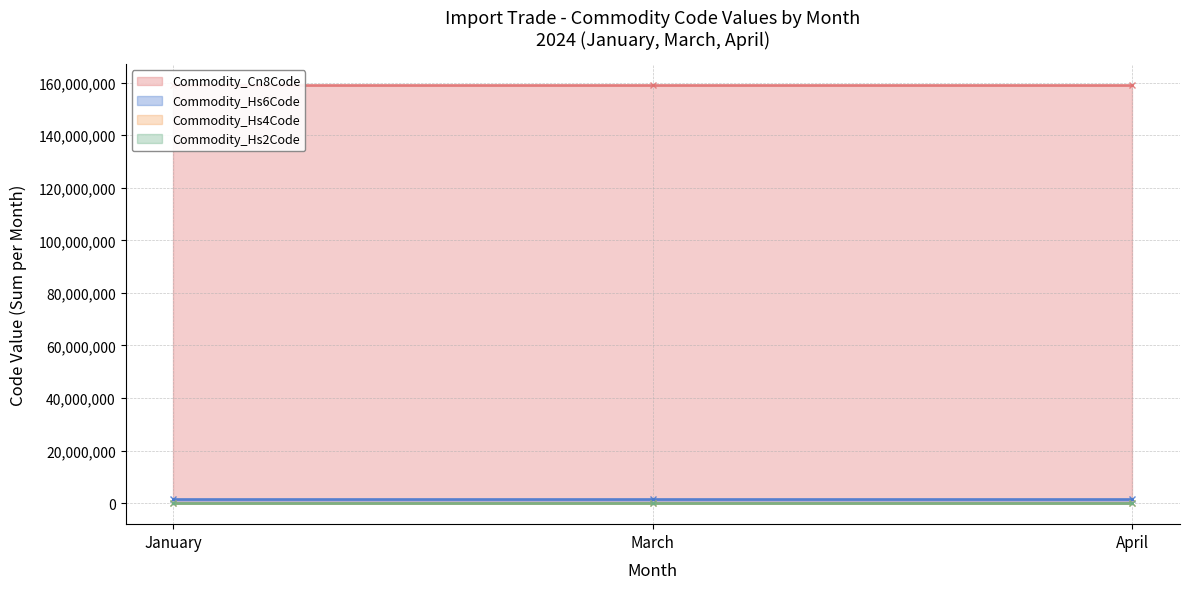

How many lines are shown in the chart?

4